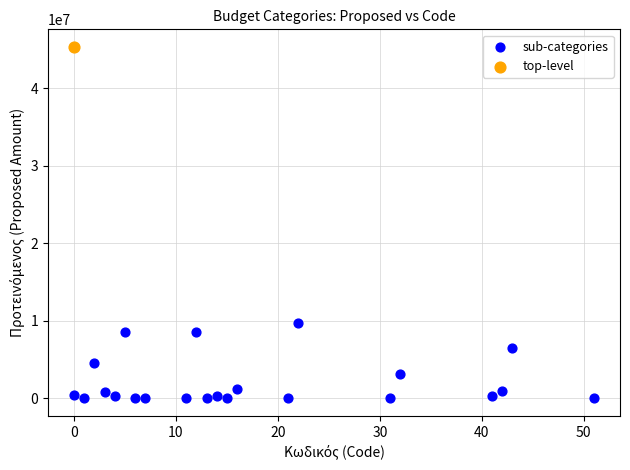

What are all the series names shown in the legend?

sub-categories, top-level